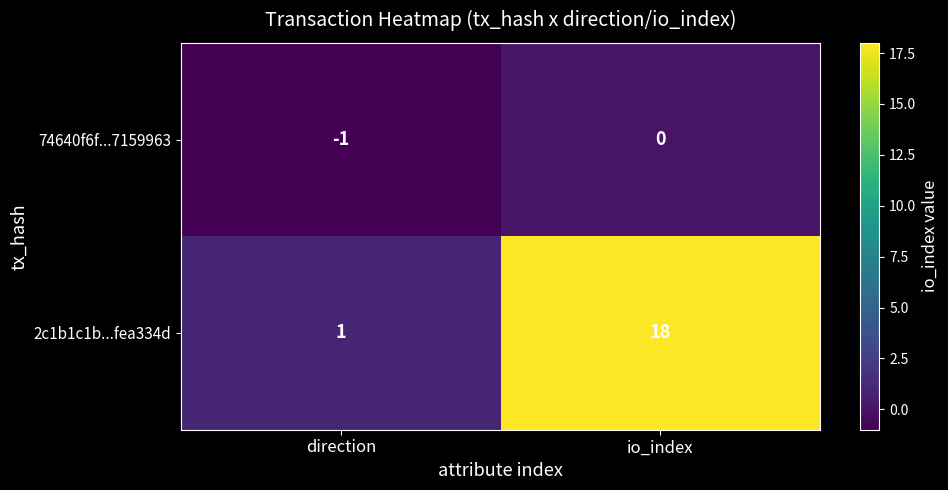

What is the sum of the 2c1b1c1b...fea334d values at io_index and direction?

19